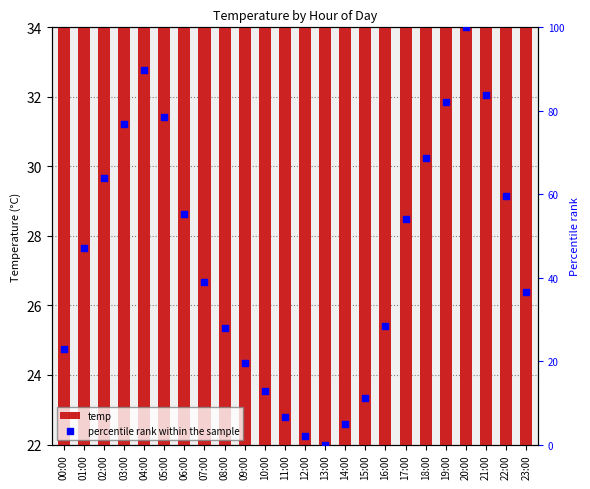

Which series reaches the maximum Y coordinate?

percentile rank within the sample